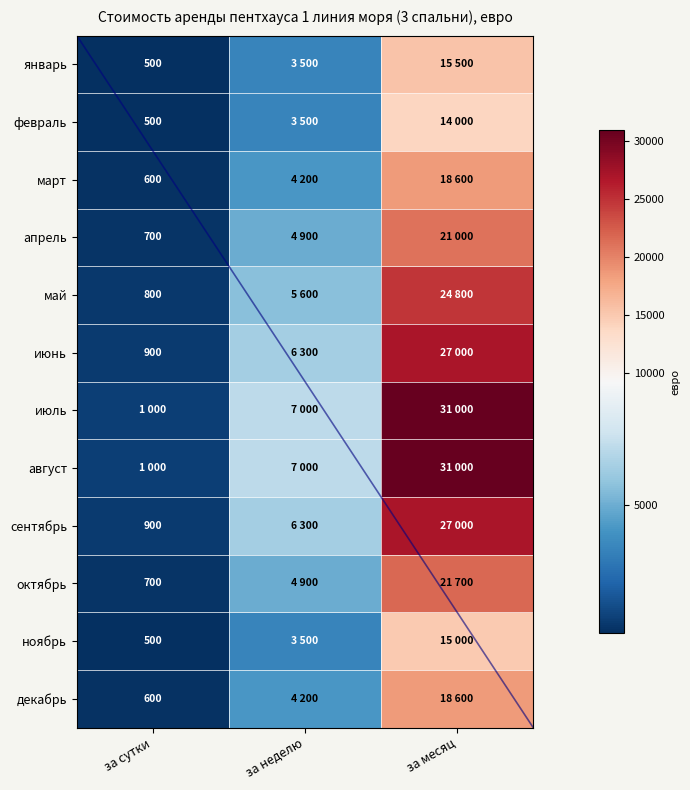

True or false: октябрь has a value of 700 at за сутки.

True